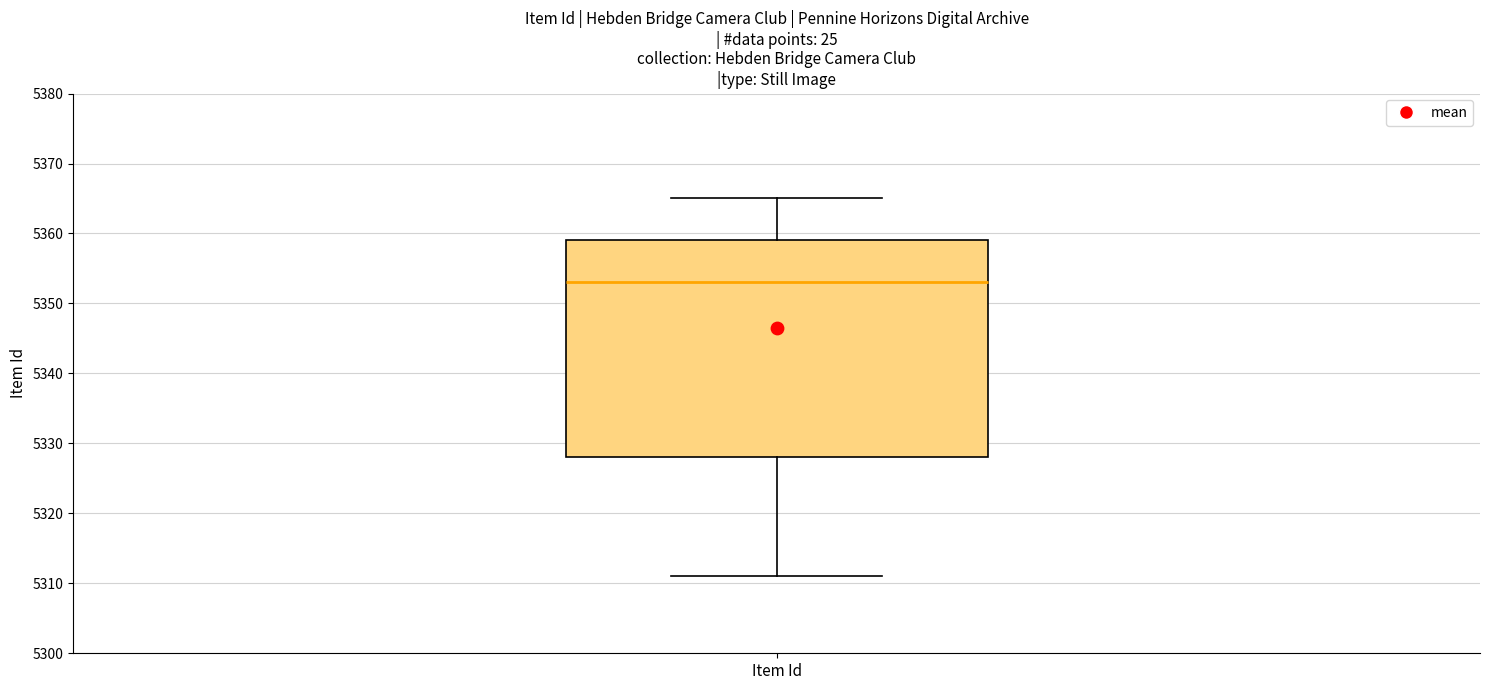

Transcribe this box plot: give where the median line is, the range the box spans, and where the two whiskers end, as read against the y-axis. The values are not printed on the chart, so give them approximately, as read against the axis.

median 5353, box 5328 to 5359, whiskers 5311 to 5365